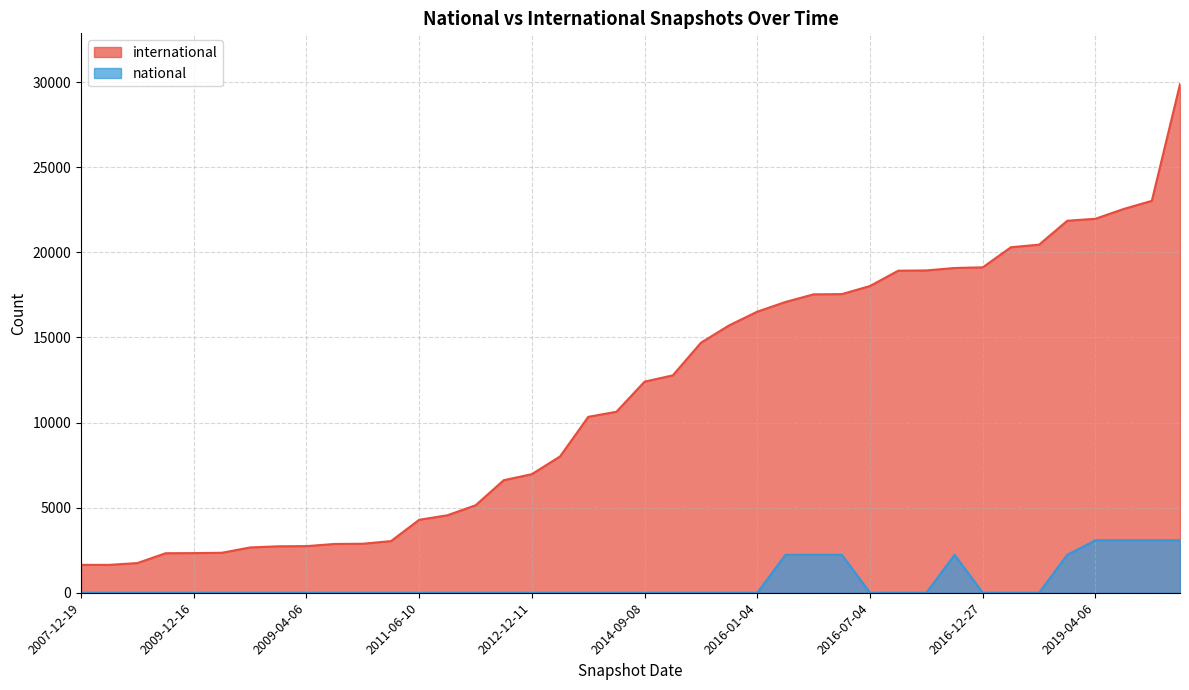

Does the chart have visible grid lines?

Yes